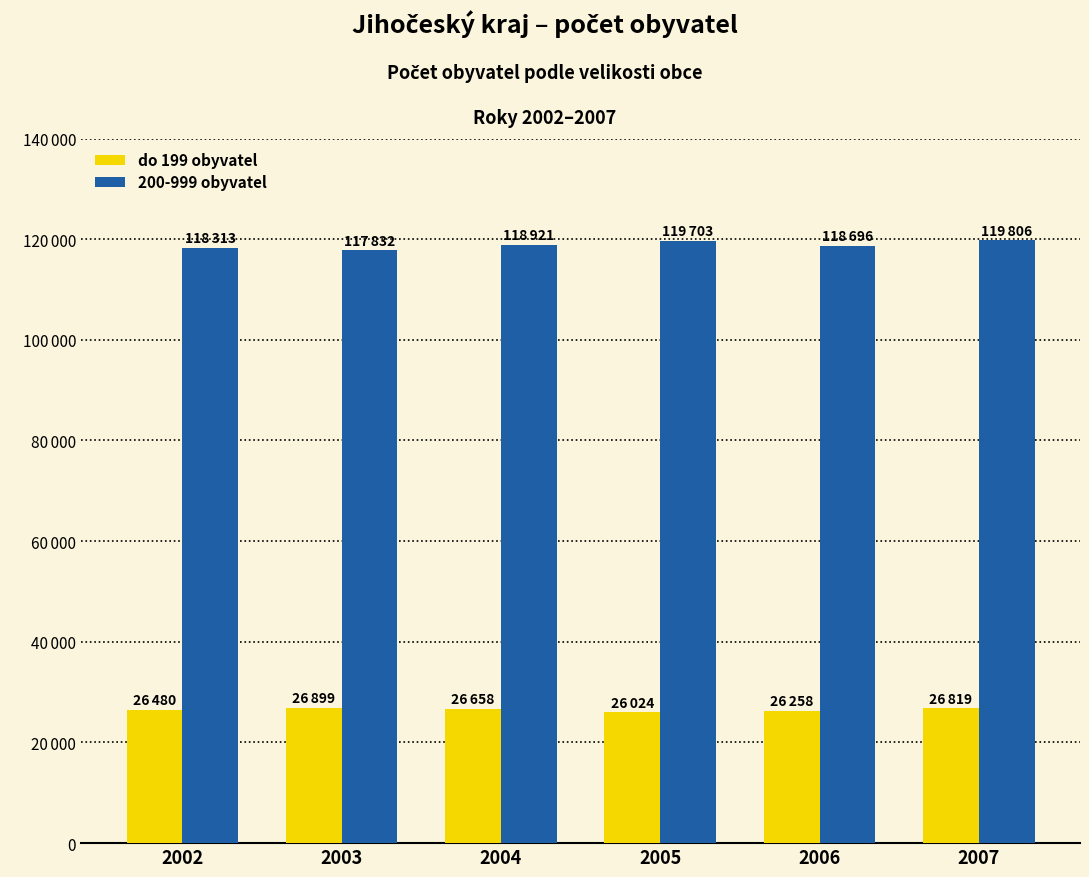

What are all the series names shown in the legend?

do 199 obyvatel, 200-999 obyvatel